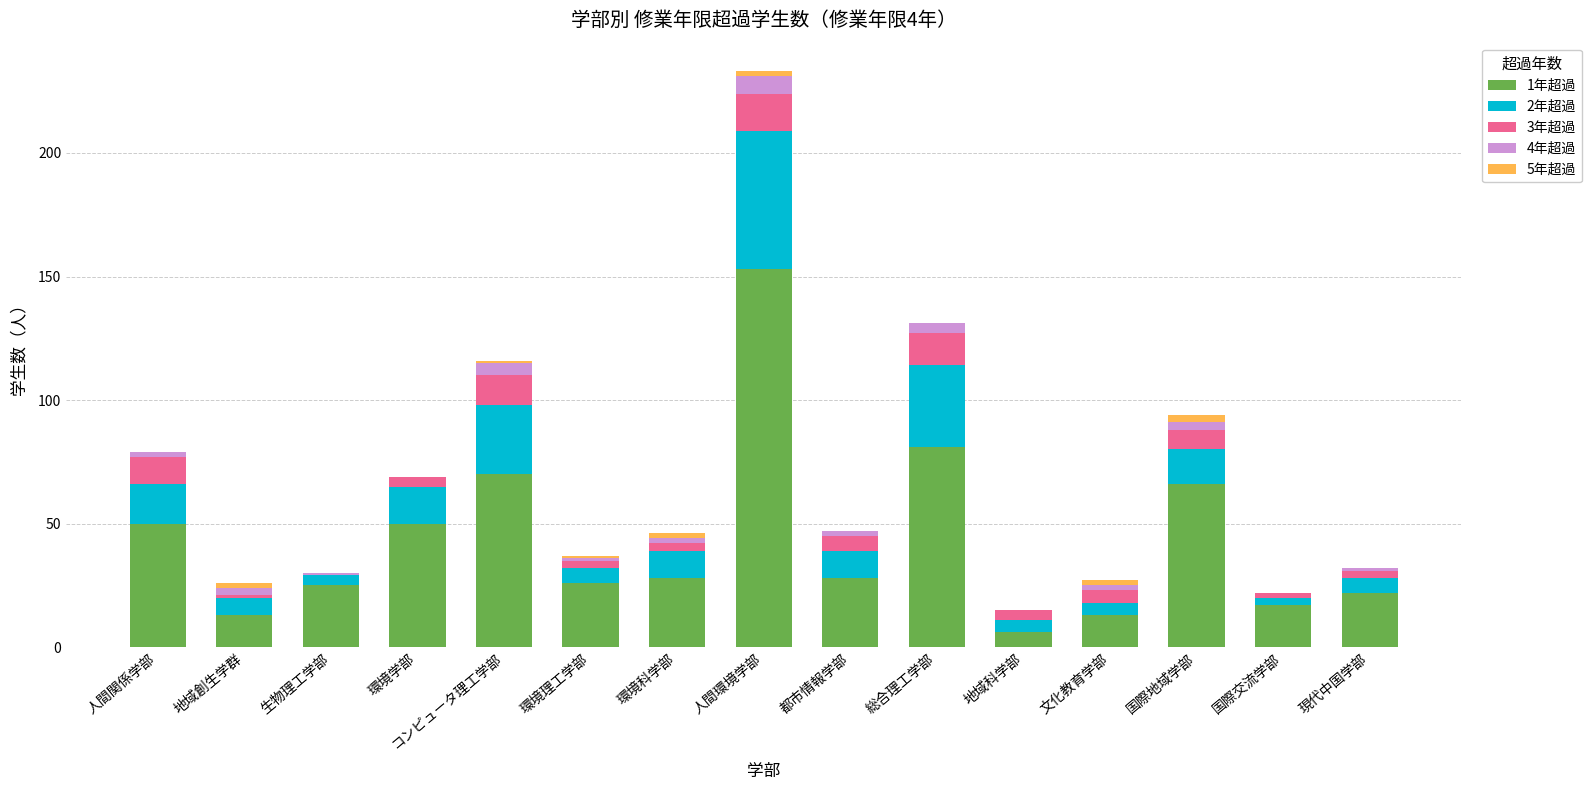

At which category is the sum across all series the highest?

人間環境学部